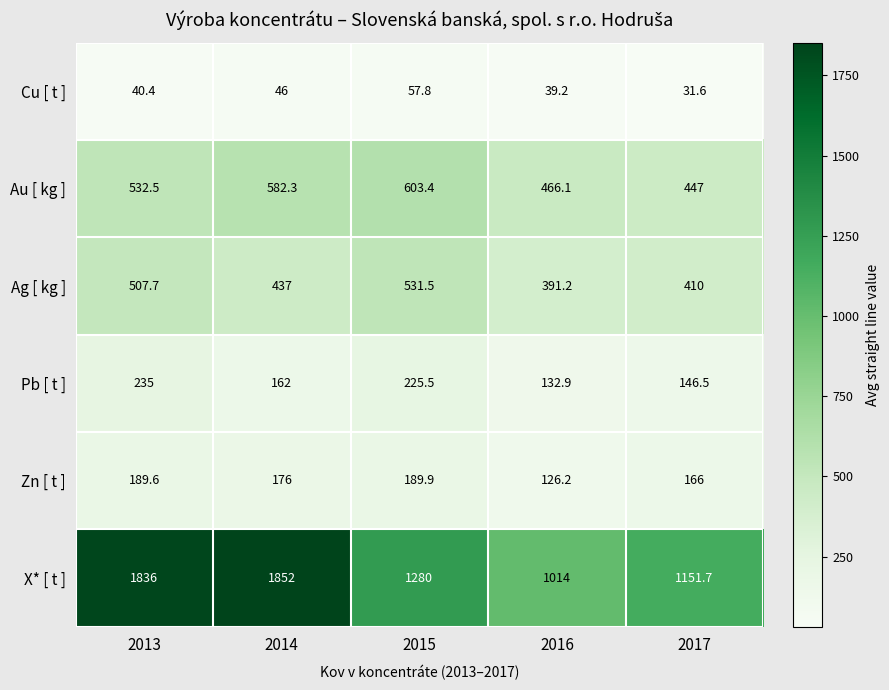

What is the smallest value displayed?

31.6